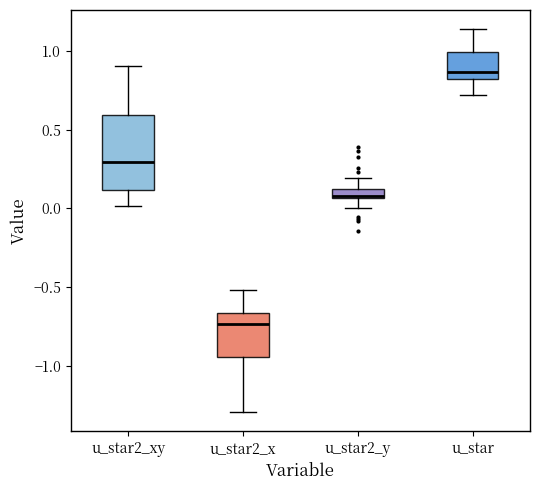

Where does the upper whisker of the box for u_star2_x end on the y-axis? The values are not printed on the chart, so give them approximately, as read against the axis.

-0.50